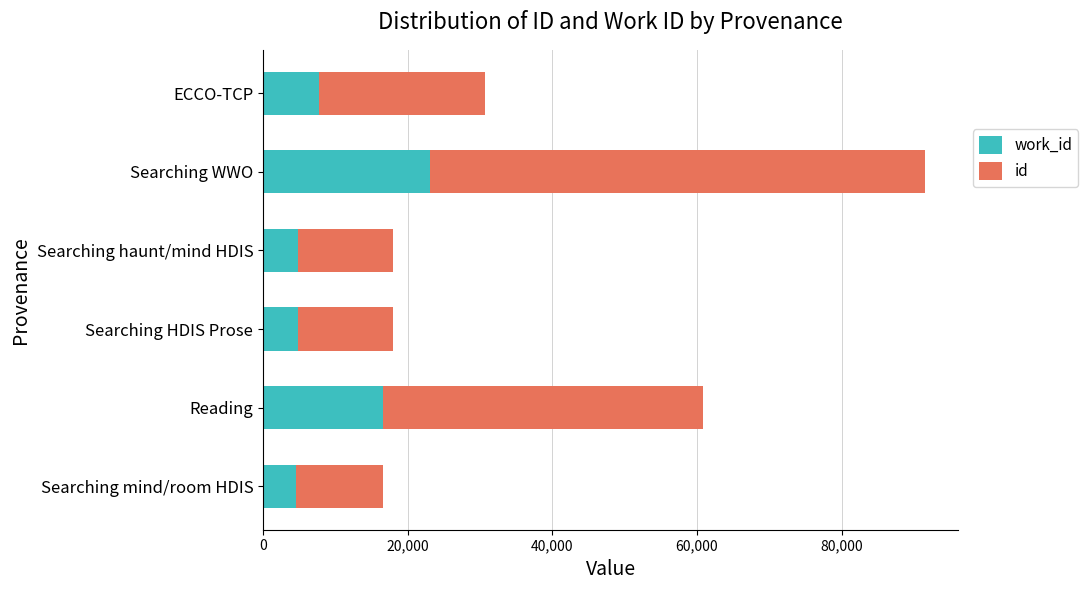

At which category is the sum across all series the highest?

Searching WWO